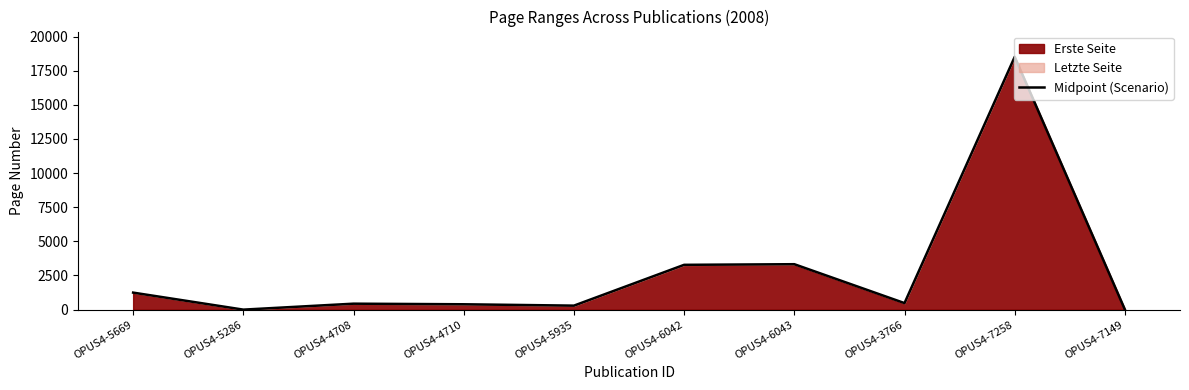

What is the ratio of the value at OPUS4-4710 to the value at OPUS4-6043?

0.1